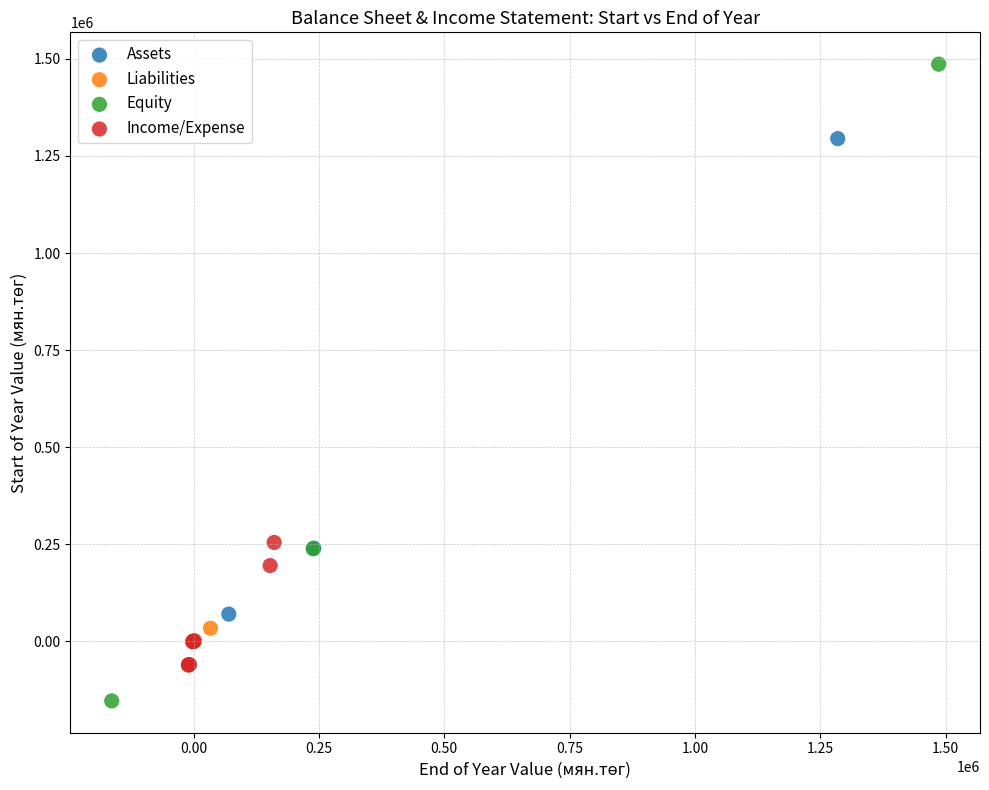

Which series has the widest spread of Y values?

Equity